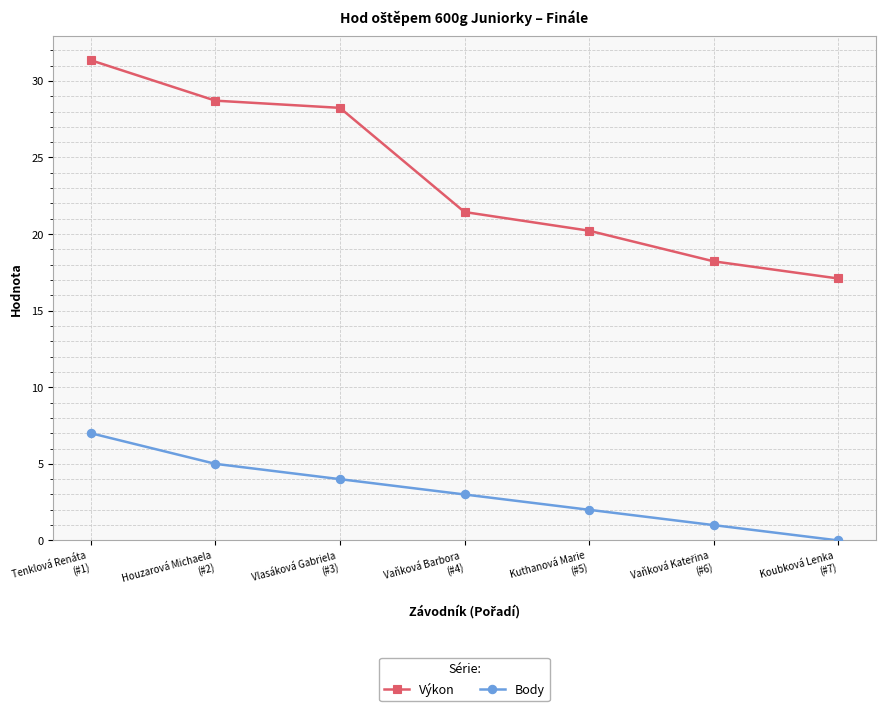

At how many categories does at least one series exceed 30?

1